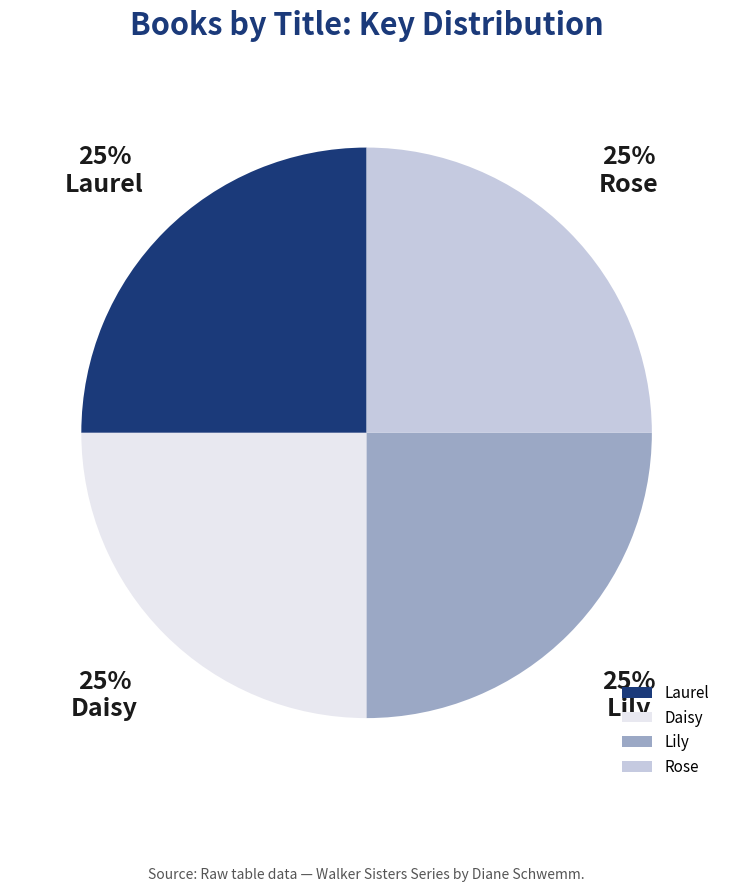

True or false: Lily accounts for 10% of the total.

False